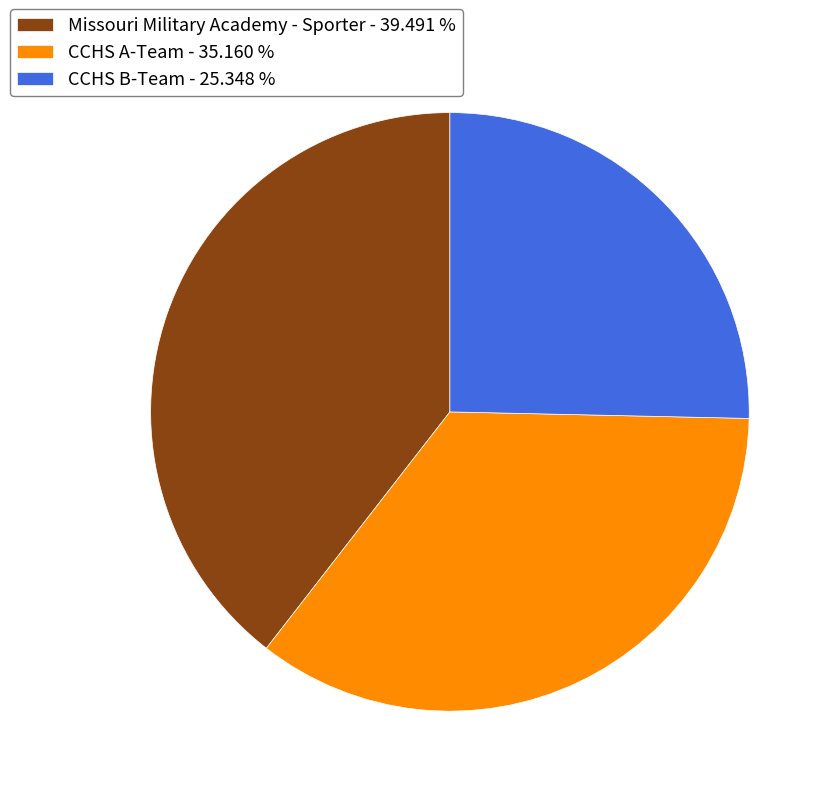

Is it true that Missouri Military Academy - Sporter is 46% of the pie?

False